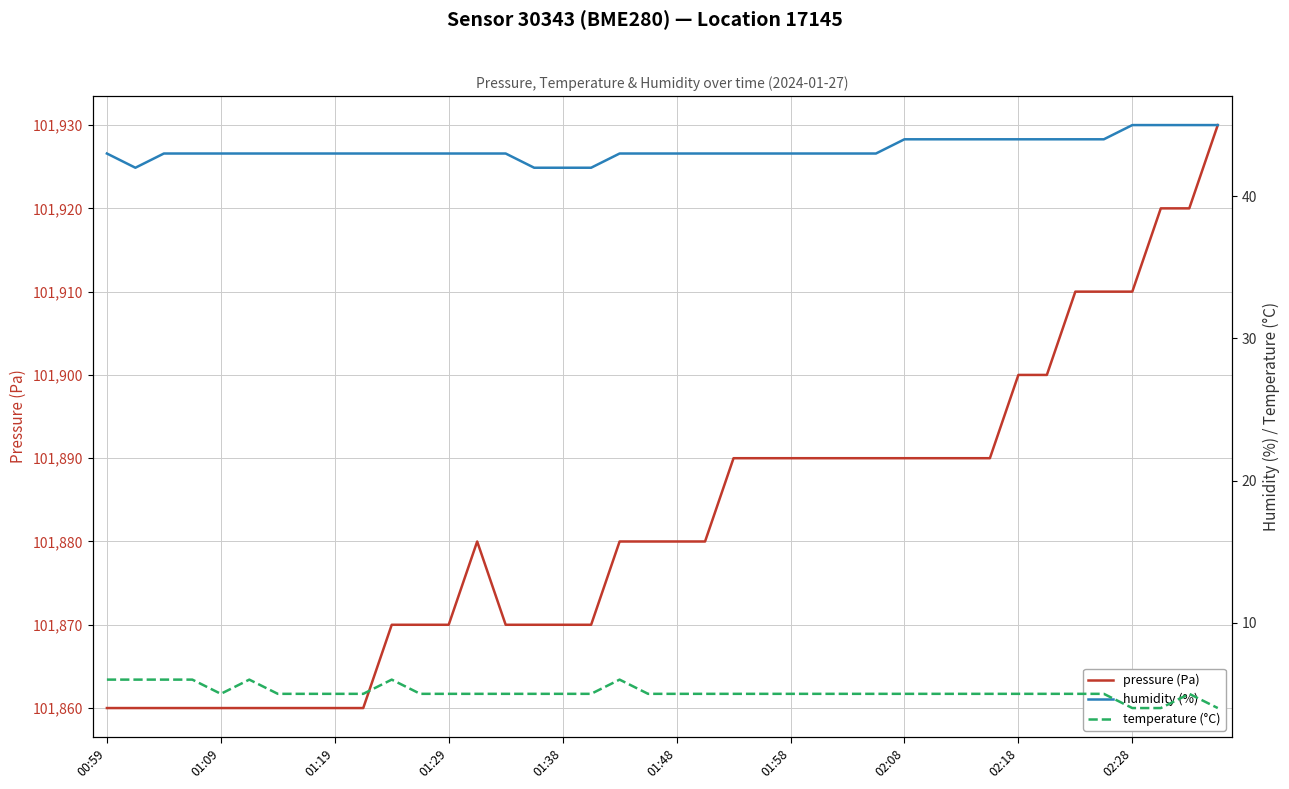

Which series has the largest total across all categories?

pressure (Pa)